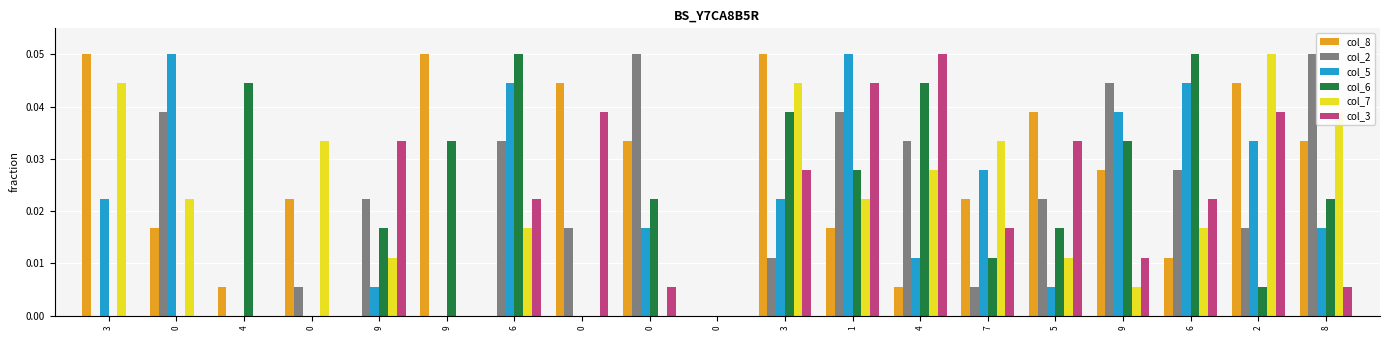

Is the value of col_3 at 8 greater than the value of col_5 at 8?

No